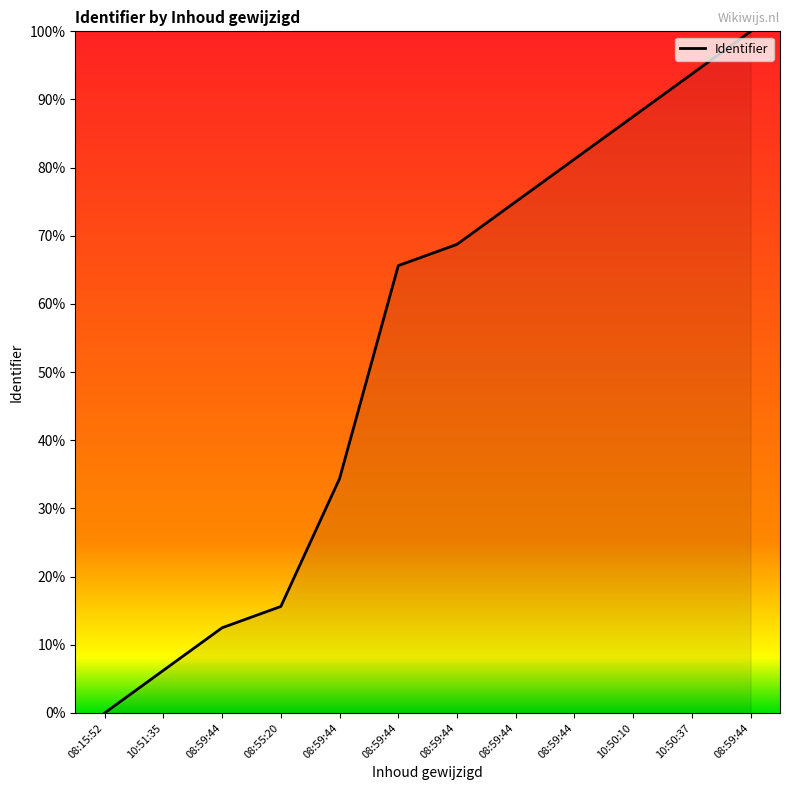

What is the sum of all values?

640.6